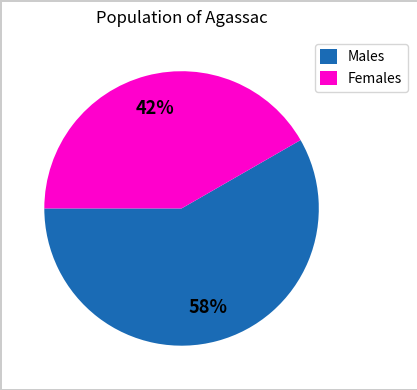

Is the sum of Females and Males greater than half?

Yes